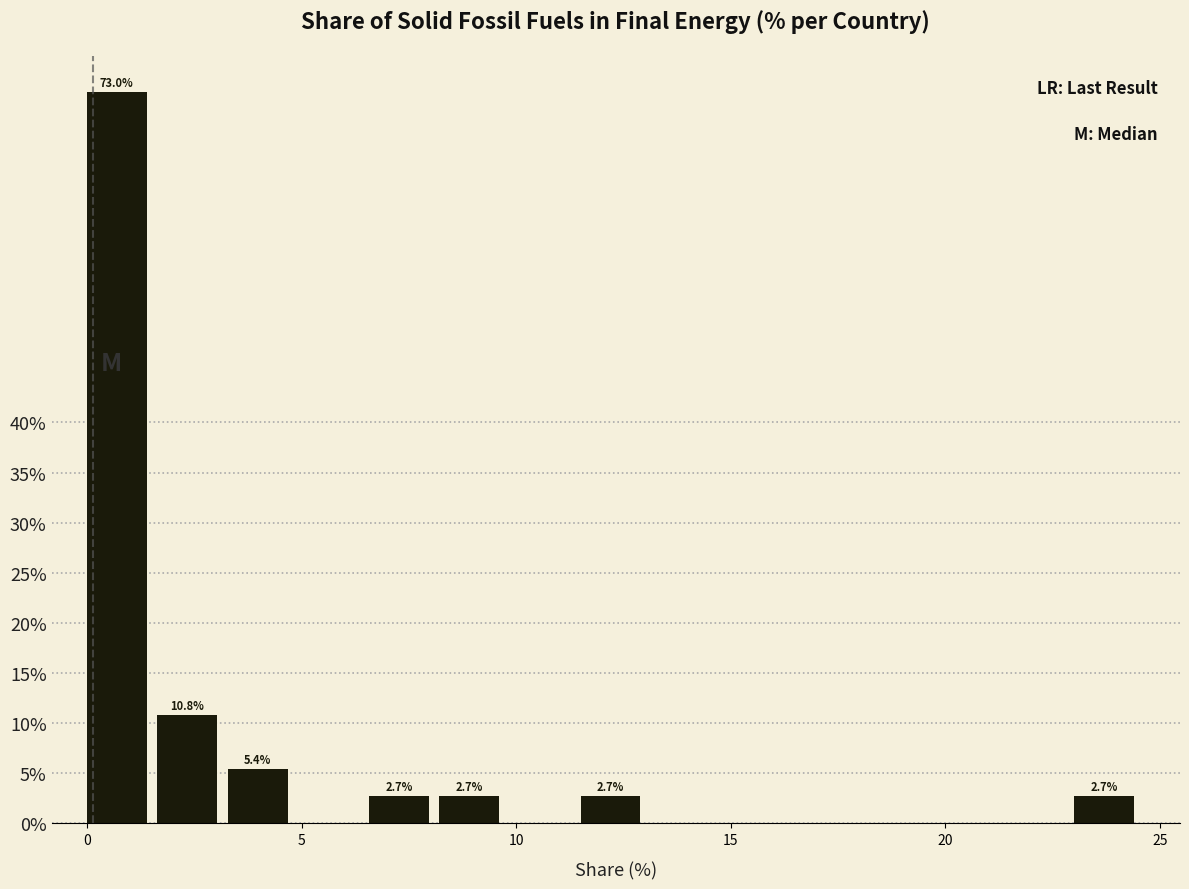

Around what value on the x-axis is the tallest bar? Give the approximate position of its centre, as read against the axis.

0.5